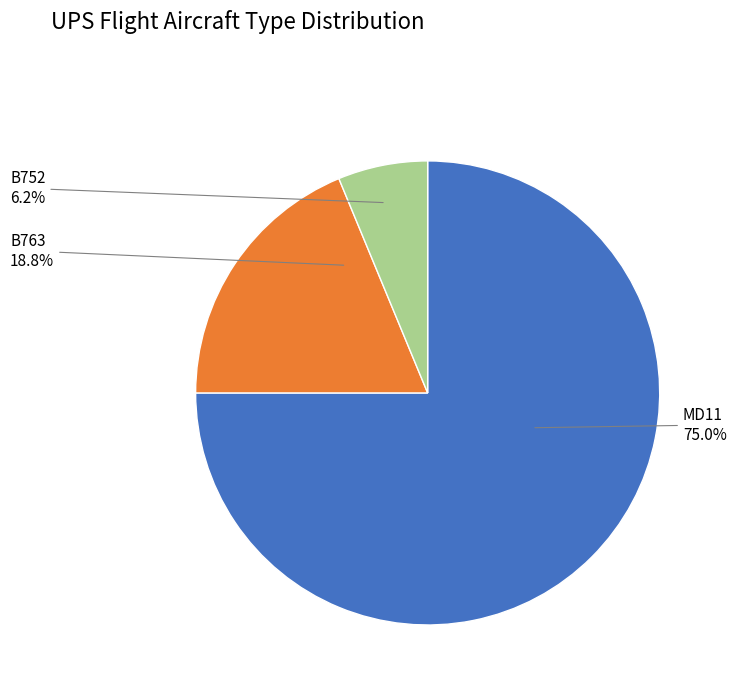

Does any single category account for the majority?

Yes